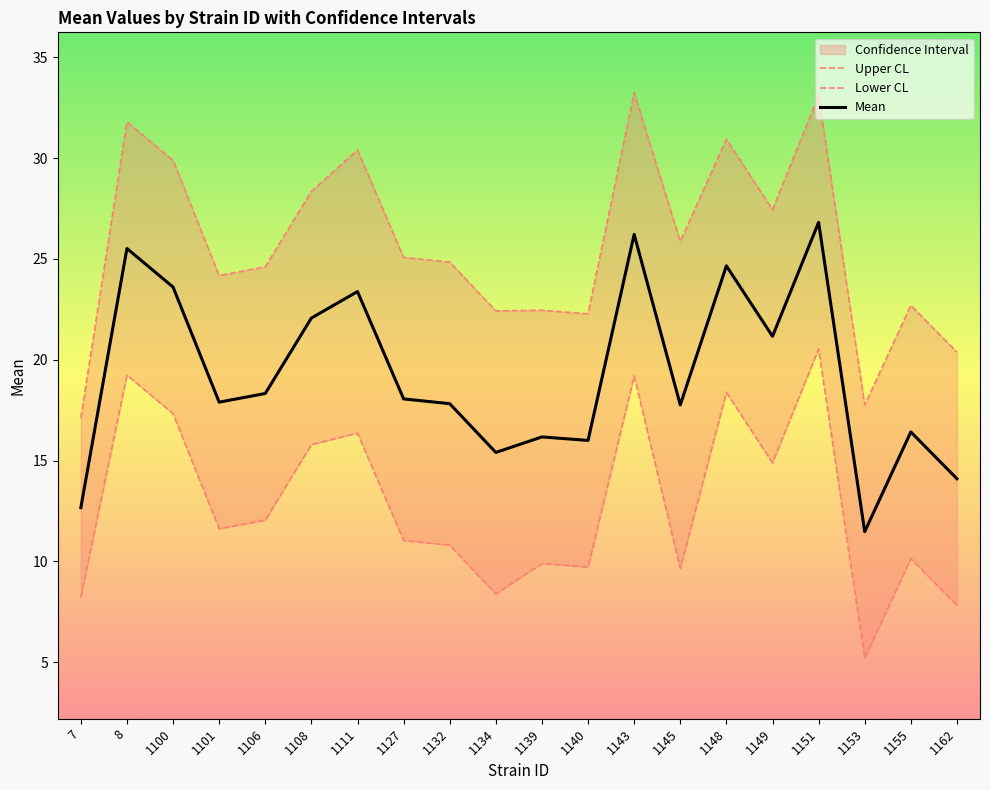

Rank the series by their average value, from lowest to highest.

Lower CL, Mean, Upper CL